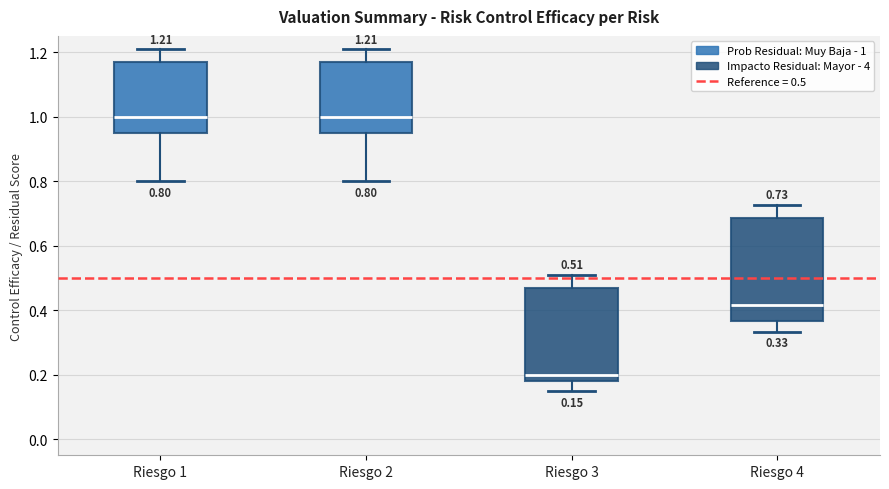

Which box is the tallest, from its lower edge to its upper edge?

Riesgo 4